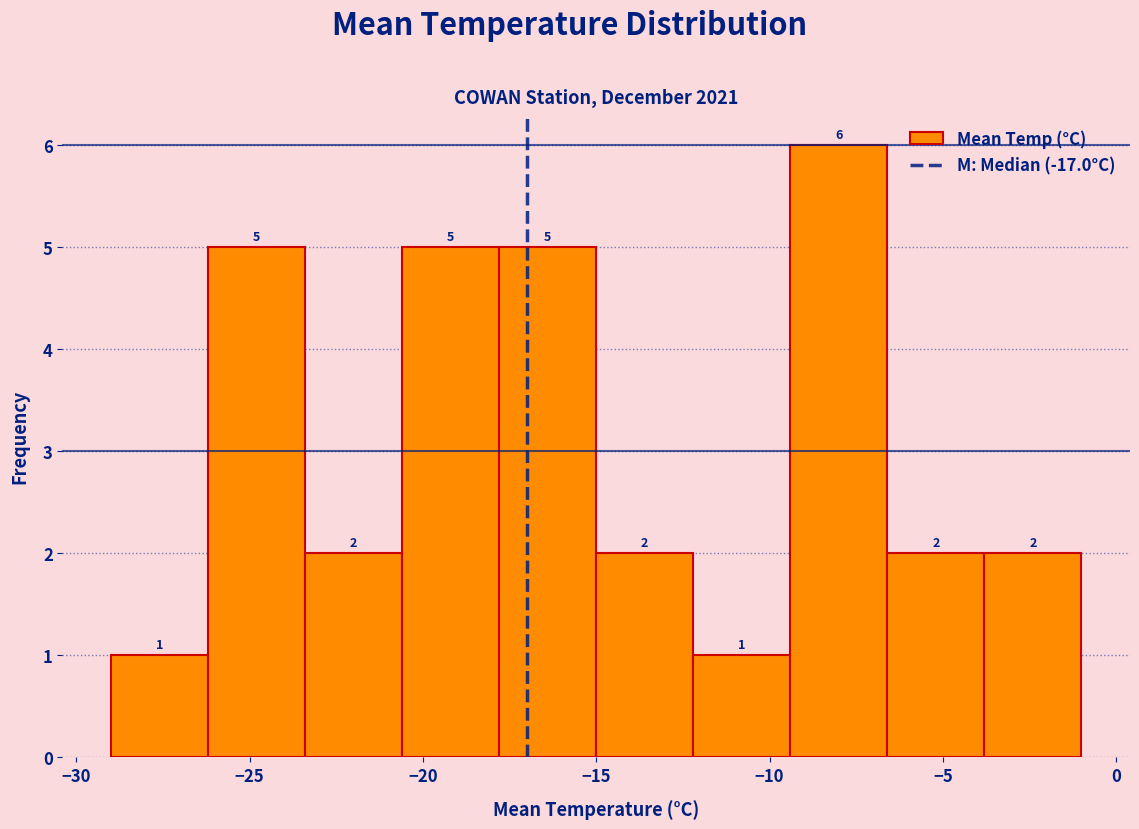

Which range on the x-axis has the tallest bar?

-9.4 to -6.6